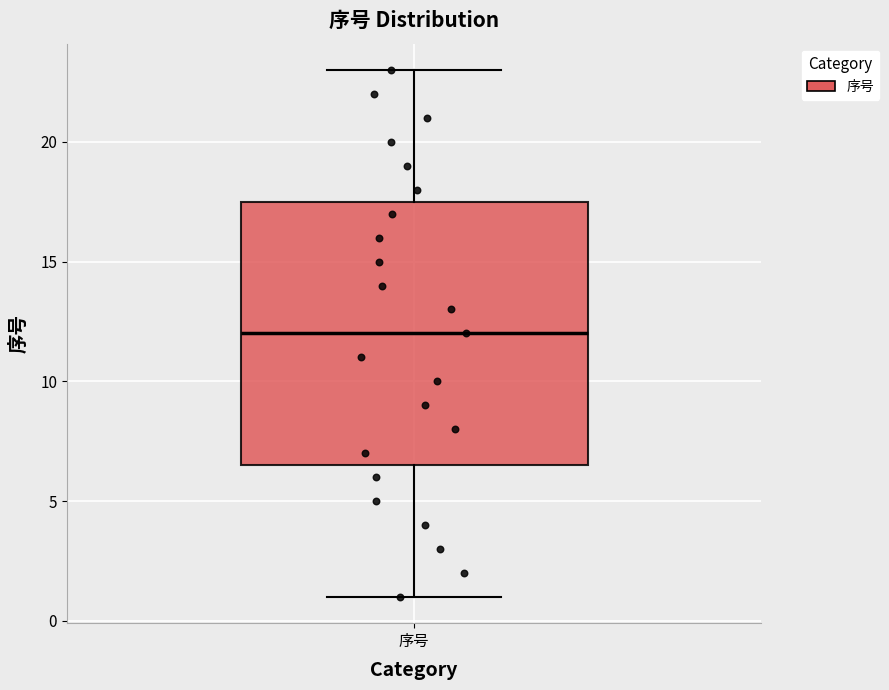

Where is the lower edge of the box for 序号 on the y-axis? The values are not printed on the chart, so give them approximately, as read against the axis.

6.5